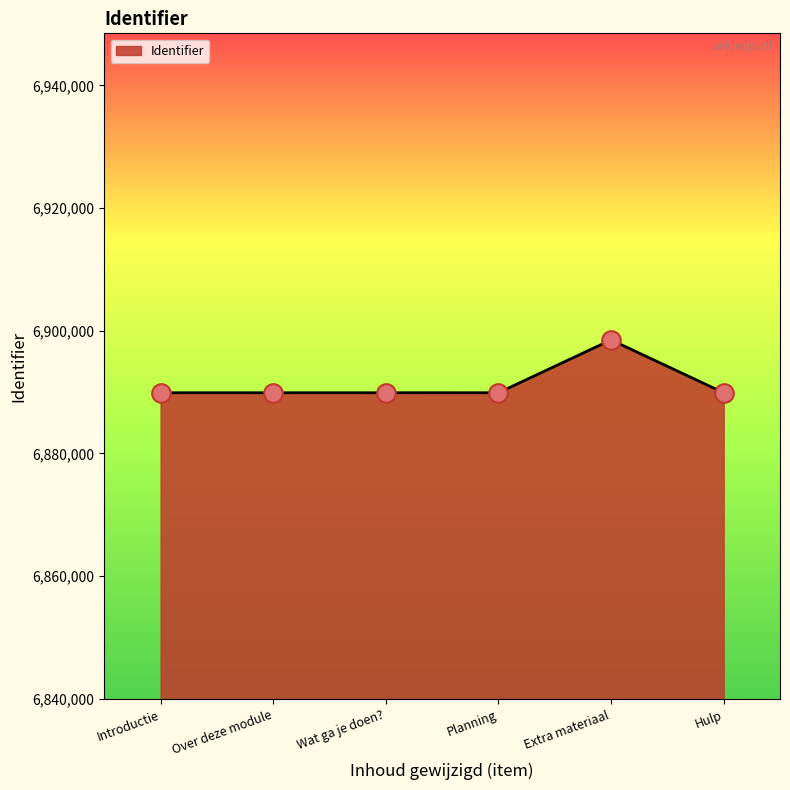

Which has a higher value, Wat ga je doen? or Extra materiaal?

Extra materiaal